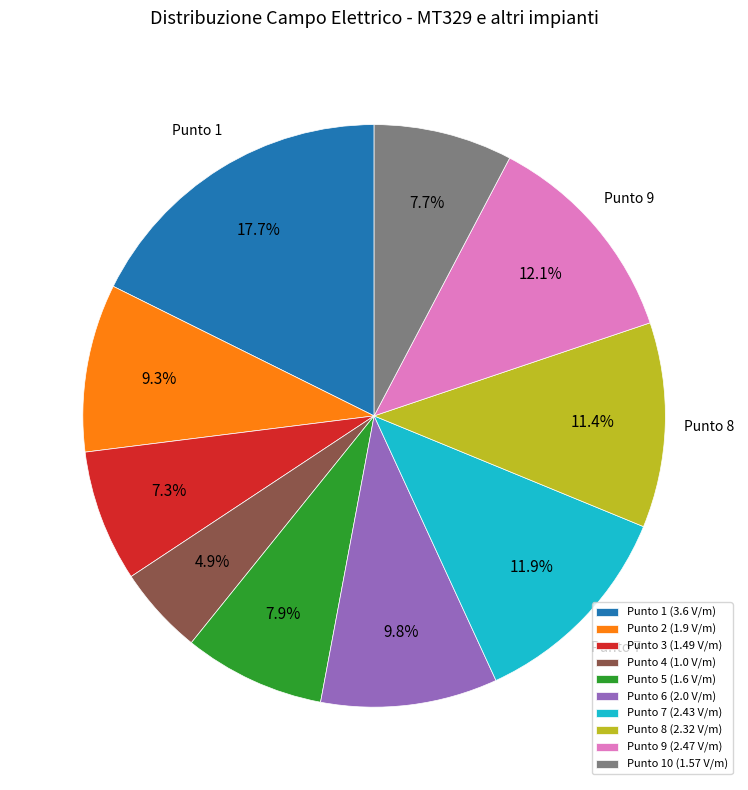

Is there any slice that represents more than half of the pie?

No